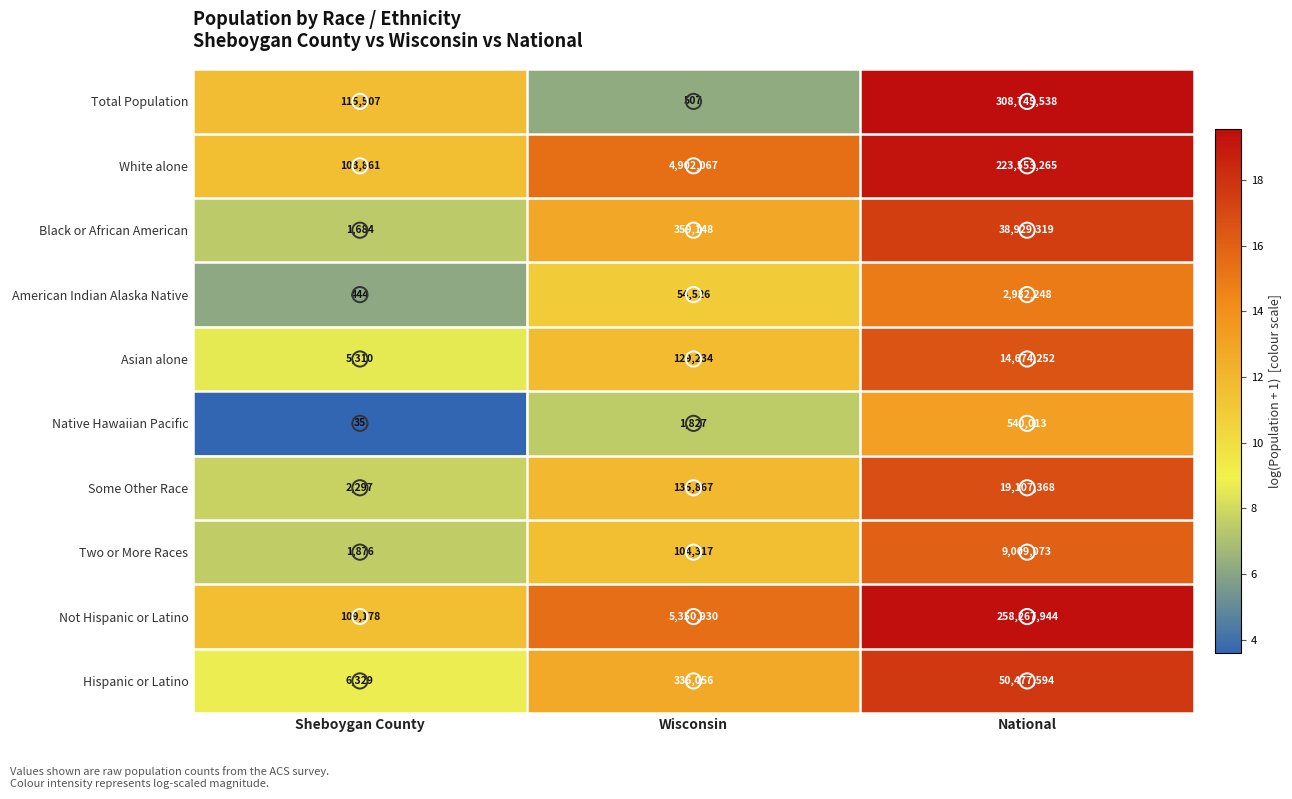

List the series in order of their peak value, lowest first.

Native Hawaiian Pacific, American Indian Alaska Native, Two or More Races, Asian alone, Some Other Race, Black or African American, Hispanic or Latino, White alone, Not Hispanic or Latino, Total Population